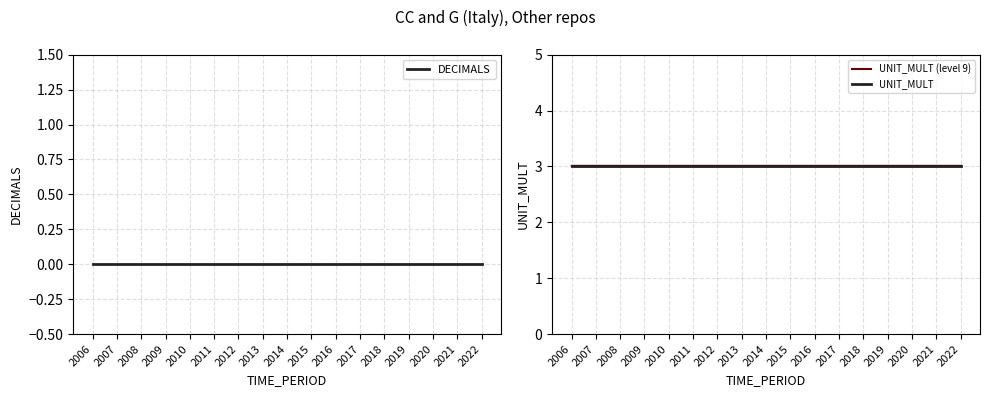

How many lines are shown in the chart?

3